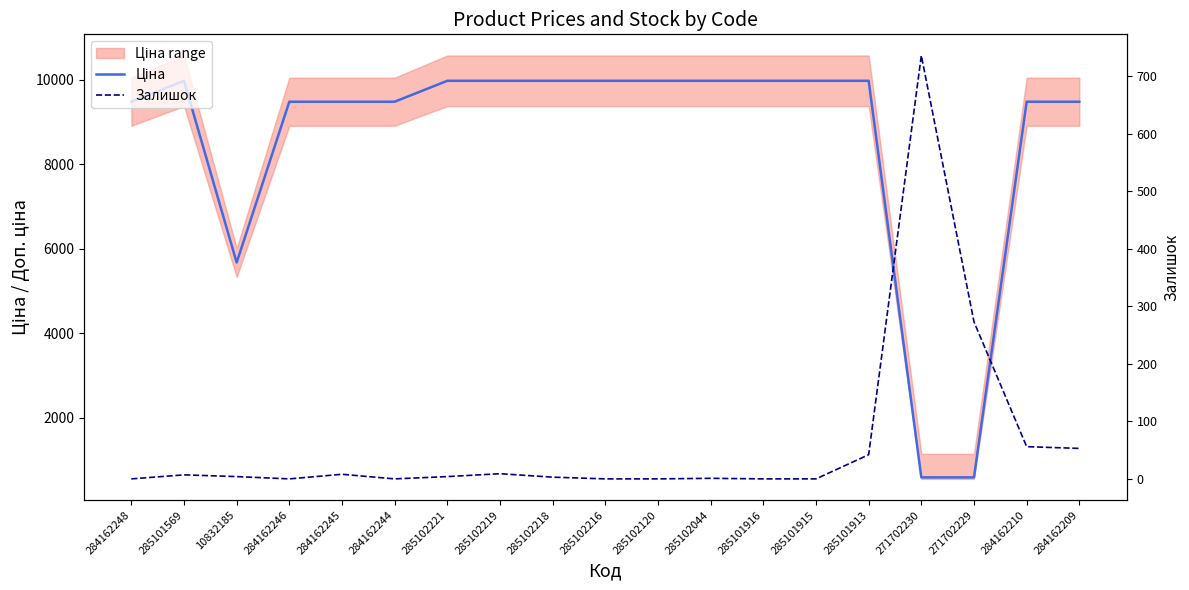

What is the total value across all series at 285102221?

9979.0